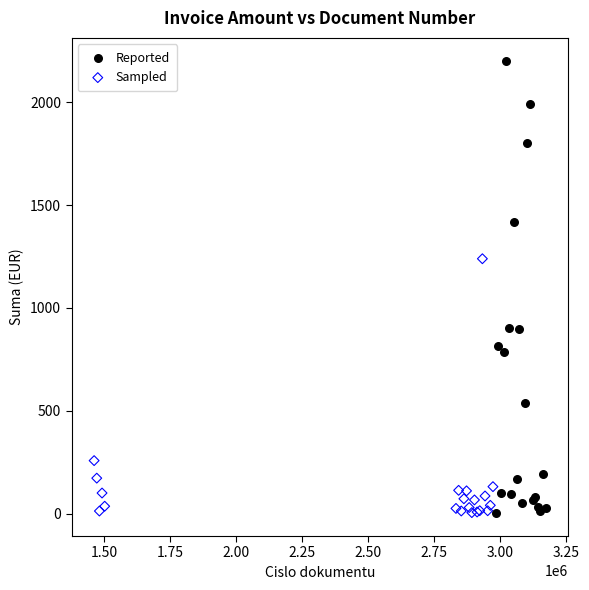

Which series has the largest Y range (max minus min)?

Reported